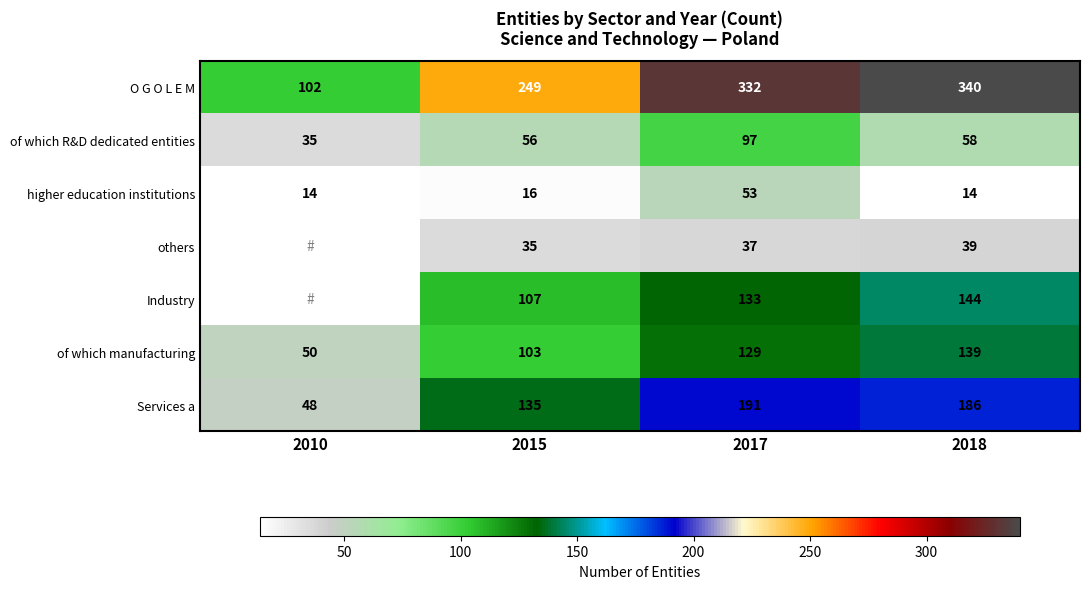

How many data points in higher education institutions are less than 16?

2